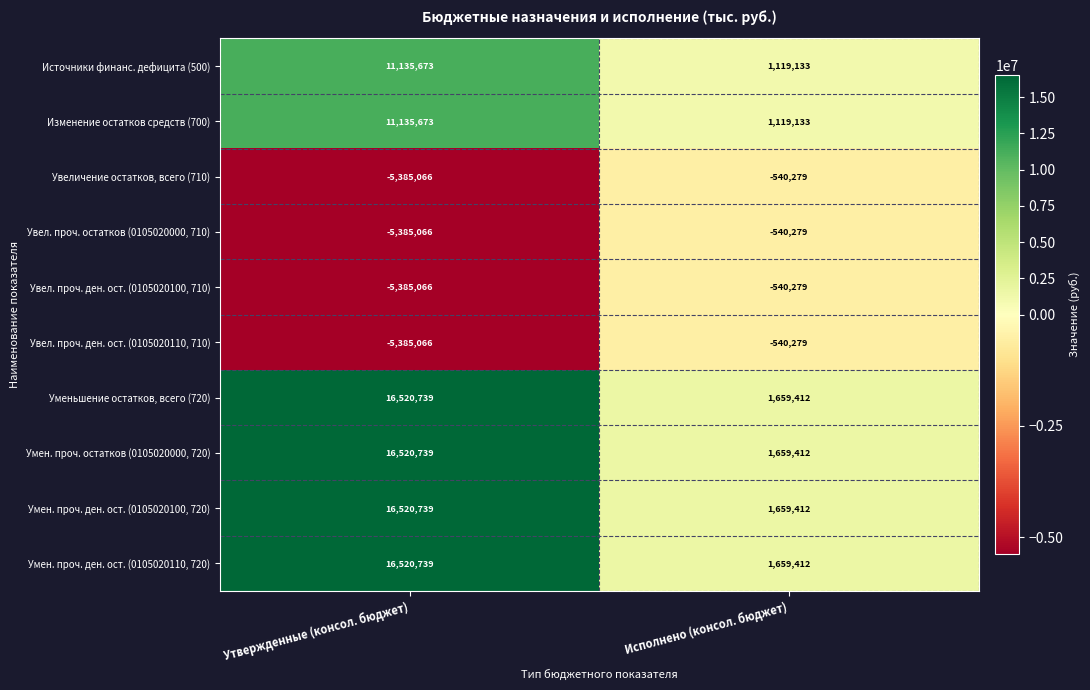

Reading right to left, what are all the values shown in this chart?

Источники финанс. дефицита (500): Исполнено (консол. бюджет)=1119133	Утвержденные (консол. бюджет)=11135673
Изменение остатков средств (700): Исполнено (консол. бюджет)=1119133	Утвержденные (консол. бюджет)=11135673
Увеличение остатков, всего (710): Исполнено (консол. бюджет)=-540279	Утвержденные (консол. бюджет)=-5385066
Увел. проч. остатков (0105020000, 710): Исполнено (консол. бюджет)=-540279	Утвержденные (консол. бюджет)=-5385066
Увел. проч. ден. ост. (0105020100, 710): Исполнено (консол. бюджет)=-540279	Утвержденные (консол. бюджет)=-5385066
Увел. проч. ден. ост. (0105020110, 710): Исполнено (консол. бюджет)=-540279	Утвержденные (консол. бюджет)=-5385066
Уменьшение остатков, всего (720): Исполнено (консол. бюджет)=1659412	Утвержденные (консол. бюджет)=16520739
Умен. проч. остатков (0105020000, 720): Исполнено (консол. бюджет)=1659412	Утвержденные (консол. бюджет)=16520739
Умен. проч. ден. ост. (0105020100, 720): Исполнено (консол. бюджет)=1659412	Утвержденные (консол. бюджет)=16520739
Умен. проч. ден. ост. (0105020110, 720): Исполнено (консол. бюджет)=1659412	Утвержденные (консол. бюджет)=16520739